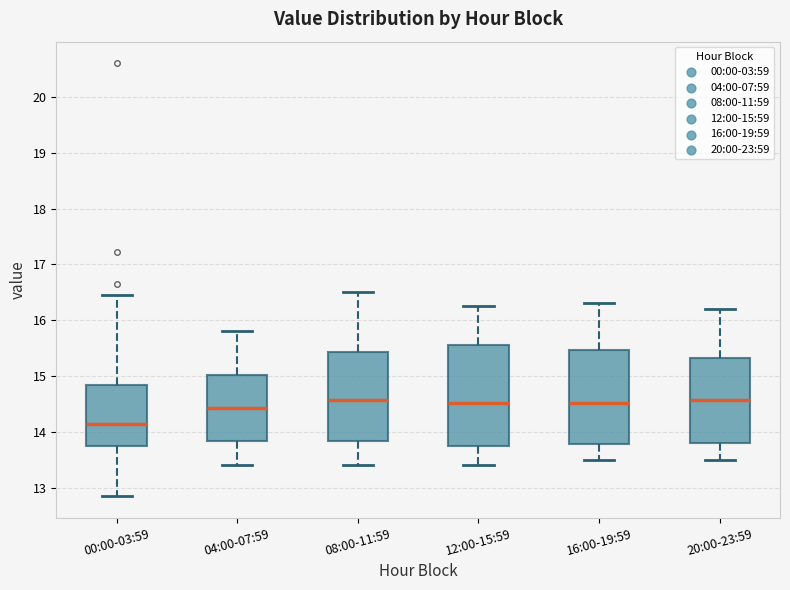

Reading left to right, read every box against the y-axis: the position of its median line, the range the box covers, and the ends of its whiskers. The values are not printed on the chart, so give them approximately, as read against the axis.

00:00-03:59: median 14.2, box 13.8 to 14.8, whiskers 12.9 to 16.5
04:00-07:59: median 14.4, box 13.8 to 15.0, whiskers 13.4 to 15.8
08:00-11:59: median 14.6, box 13.8 to 15.4, whiskers 13.4 to 16.5
12:00-15:59: median 14.5, box 13.8 to 15.6, whiskers 13.4 to 16.3
16:00-19:59: median 14.5, box 13.8 to 15.5, whiskers 13.5 to 16.3
20:00-23:59: median 14.6, box 13.8 to 15.3, whiskers 13.5 to 16.2